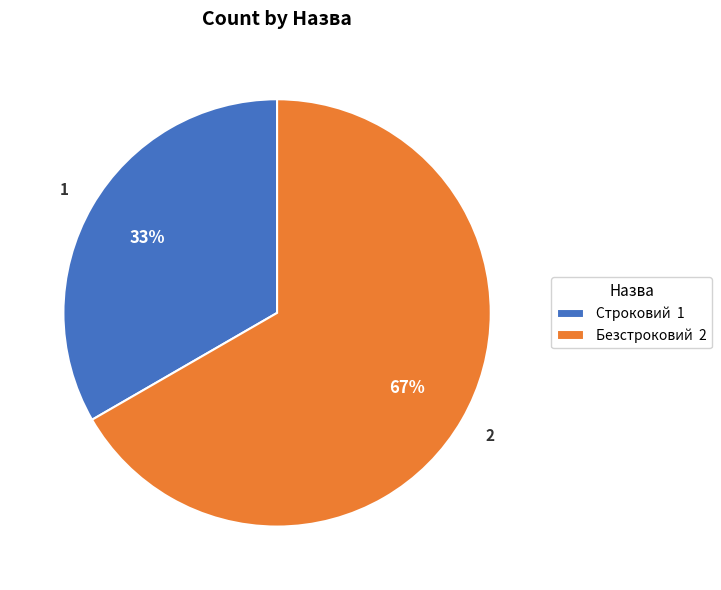

Is the sum of Безстроковий and Строковий greater than half?

Yes